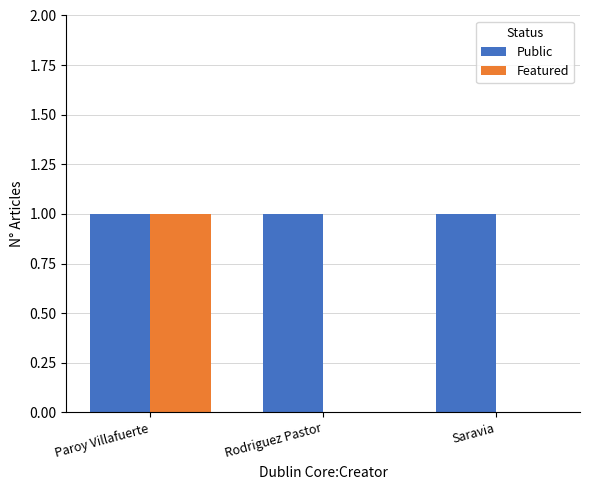

How many groups of bars are there?

3